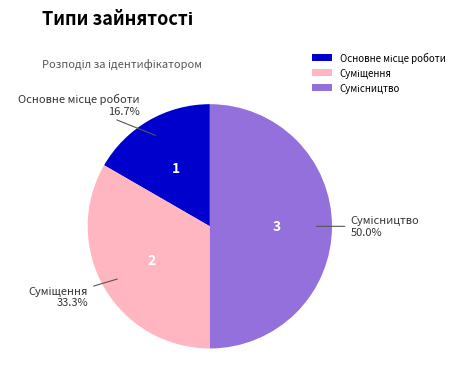

To the nearest percent, what is the difference between the largest and smallest slice percentages?

33%